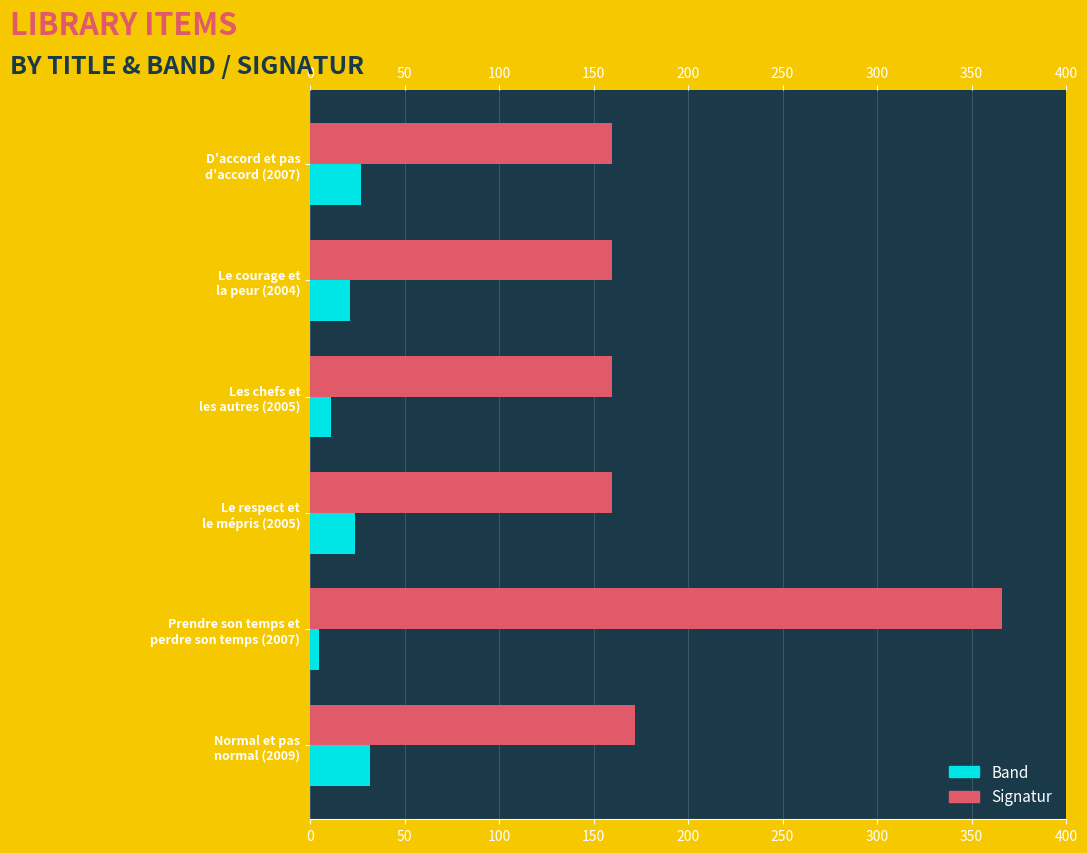

List the series in order of their peak value, lowest first.

Band, Signatur